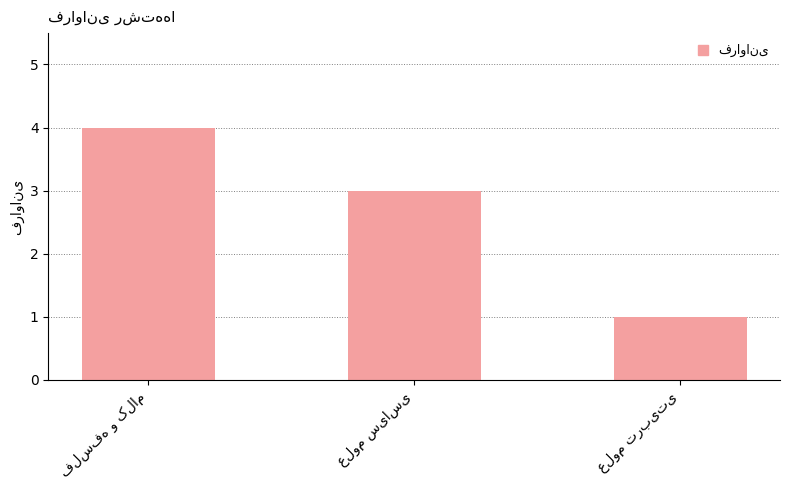

What is the difference between the maximum and minimum values?

3